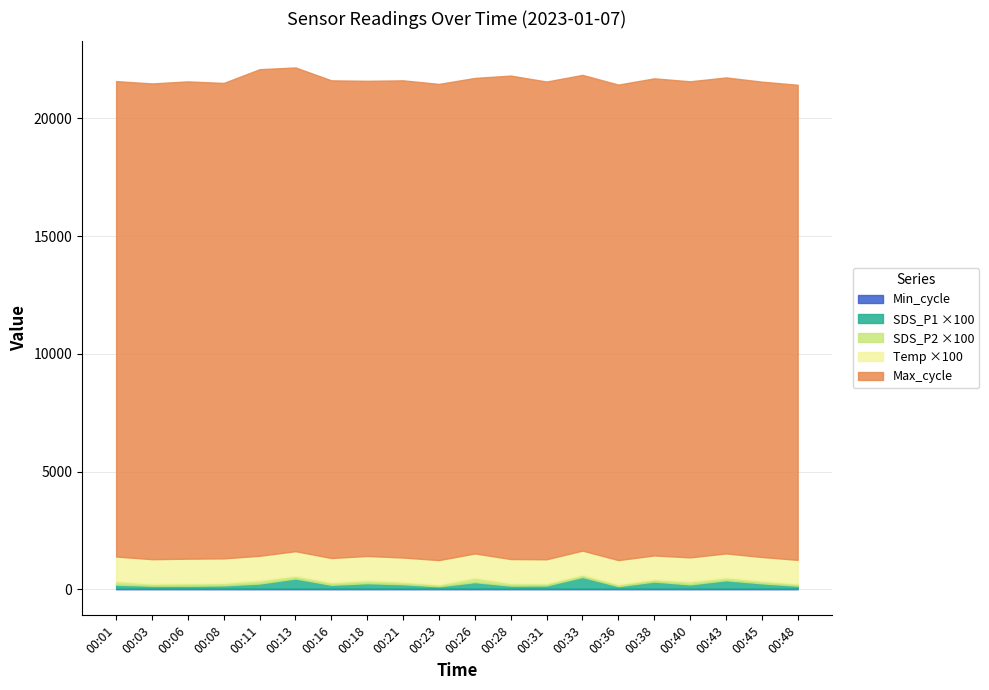

True or false: Temp and SDS_P1 cross at least once.

False